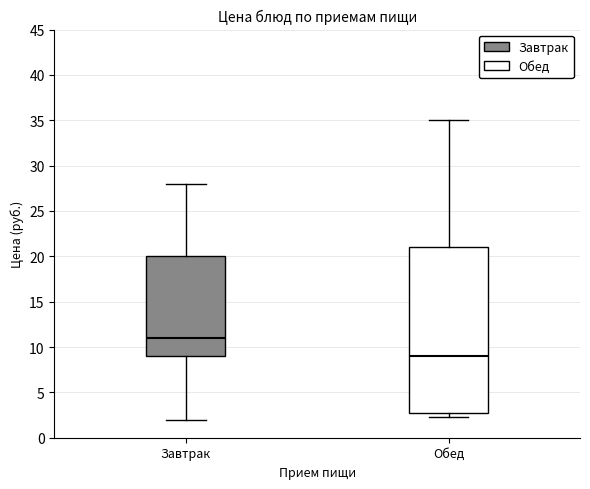

Which box is the tallest, from its lower edge to its upper edge?

Обед